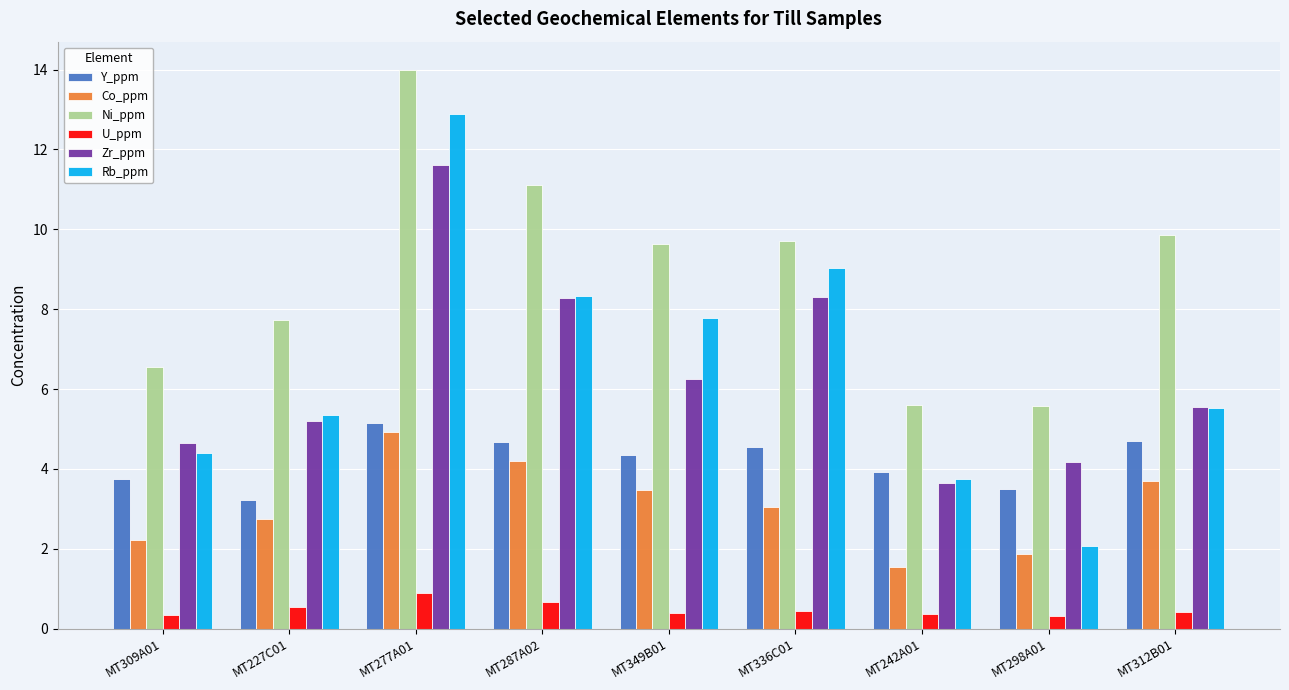

Rank the series by their maximum value, from lowest to highest.

U_ppm, Co_ppm, Y_ppm, Zr_ppm, Rb_ppm, Ni_ppm